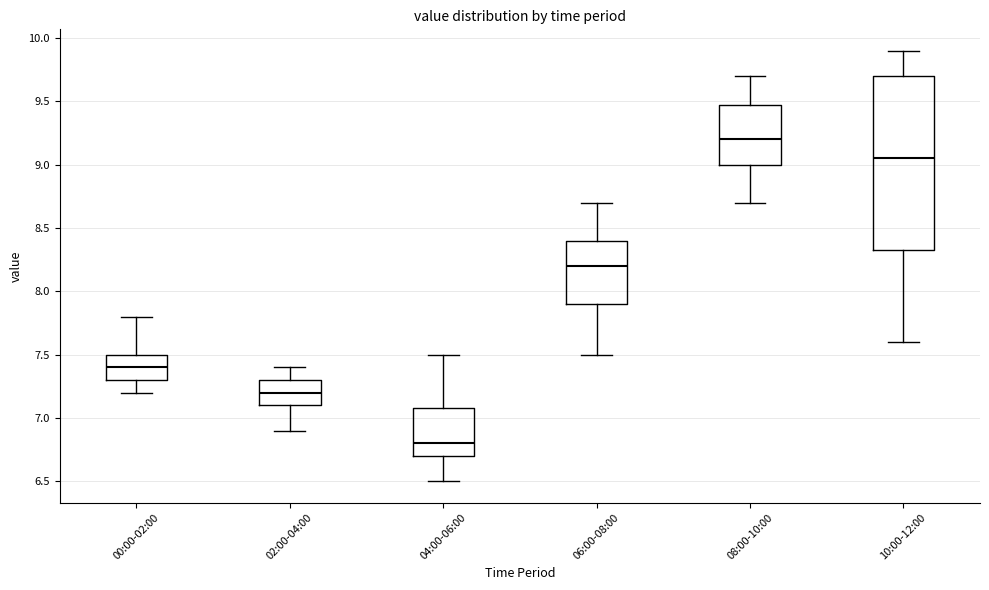

Which box's median line is the highest?

08:00-10:00